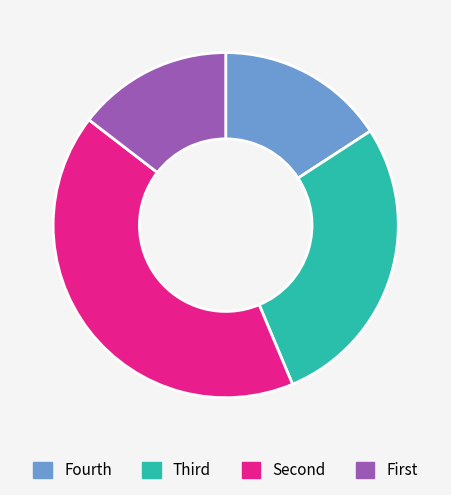

Rank the categories by value from highest to lowest.

Second, Third, Fourth, First